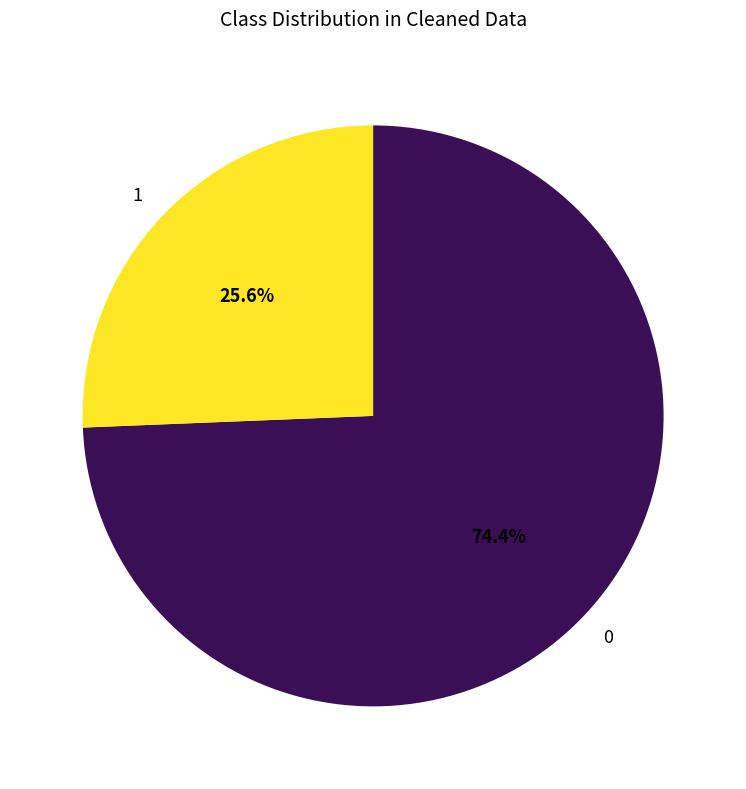

How many segments does this pie chart have?

2